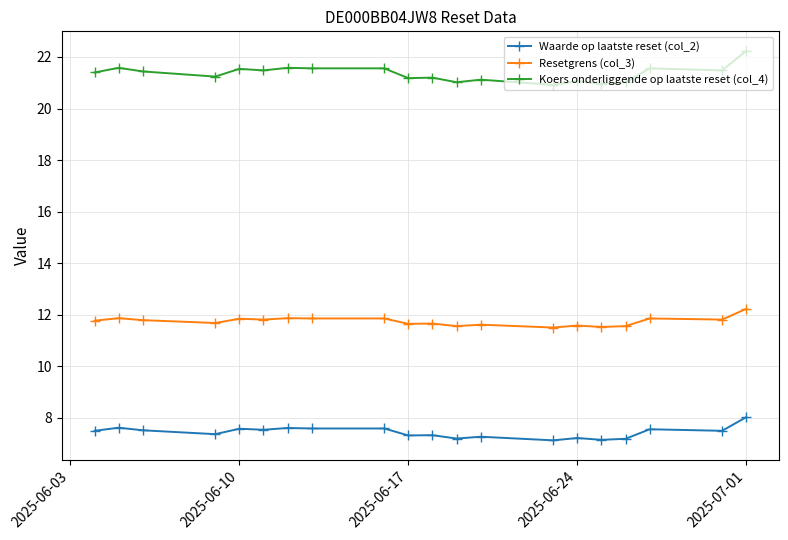

What is the average value of the Waarde op laatste reset (col_2) series?

7.4